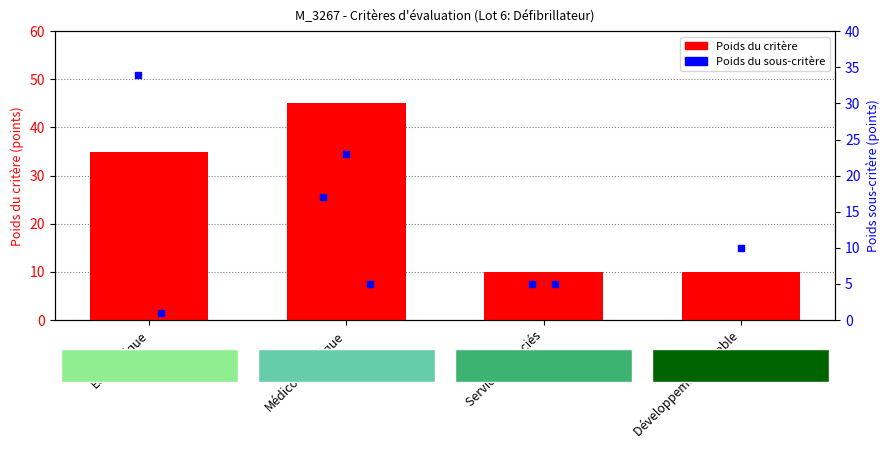

Which has a higher value, Développement durable or Economique?

Economique